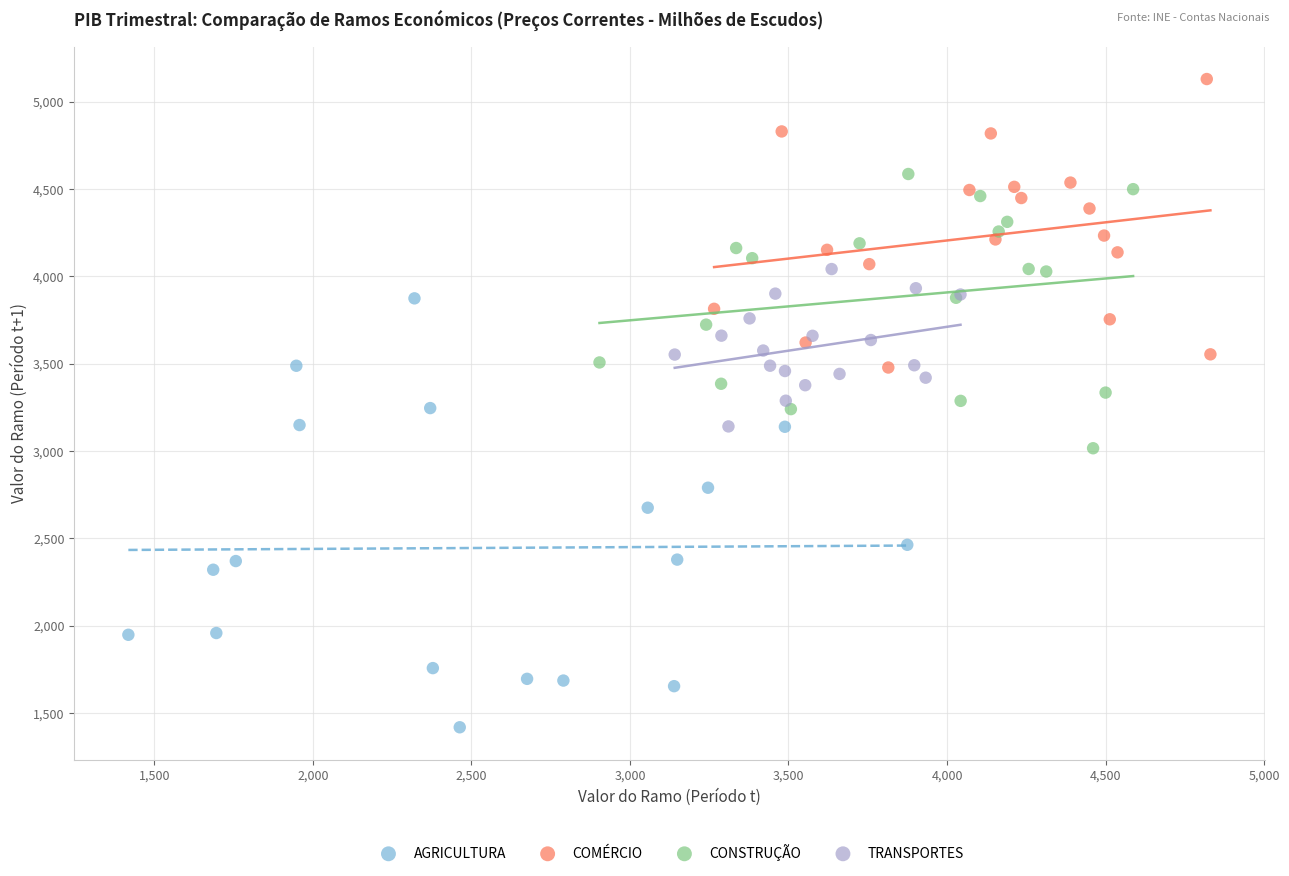

Which series contains the lowest Y value?

AGRICULTURA